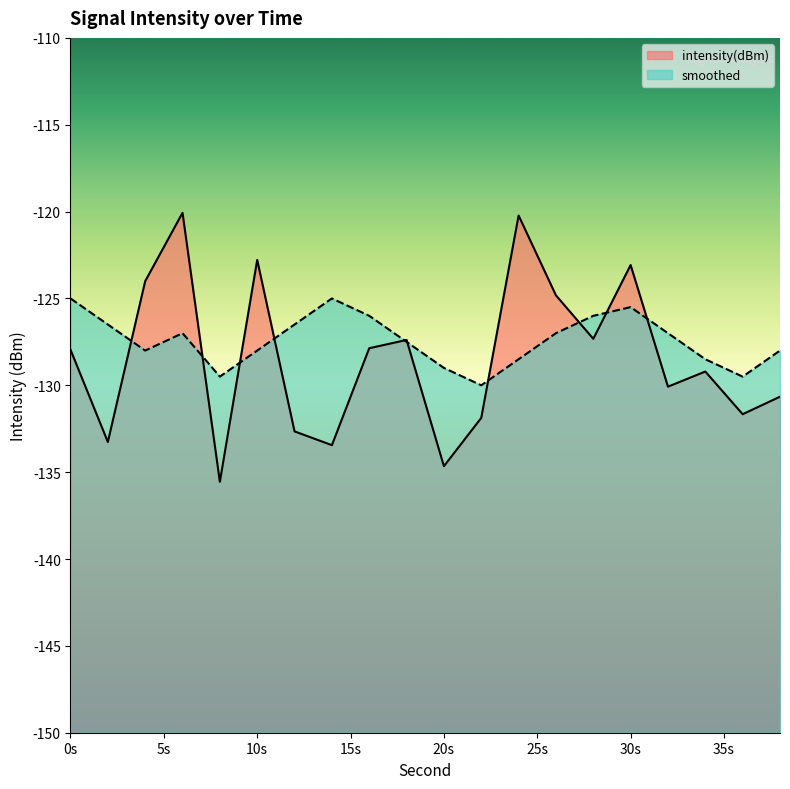

How many data points in intensity(dBm) are above -127?

6